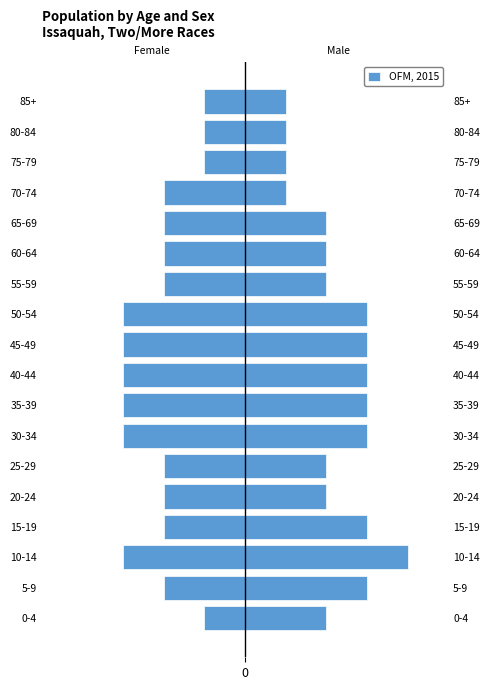

What is the value of the 15th bar from the left?

-2